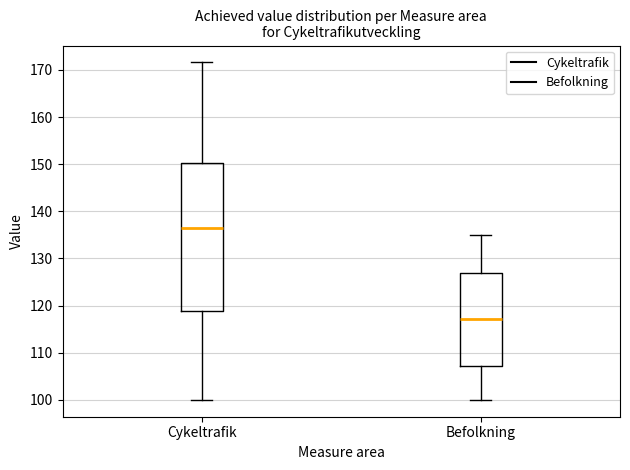

Reading left to right, read every box against the y-axis: the position of its median line, the range the box covers, and the ends of its whiskers. The values are not printed on the chart, so give them approximately, as read against the axis.

Cykeltrafik: median 136, box 119 to 150, whiskers 100 to 172
Befolkning: median 117, box 107 to 127, whiskers 100 to 135